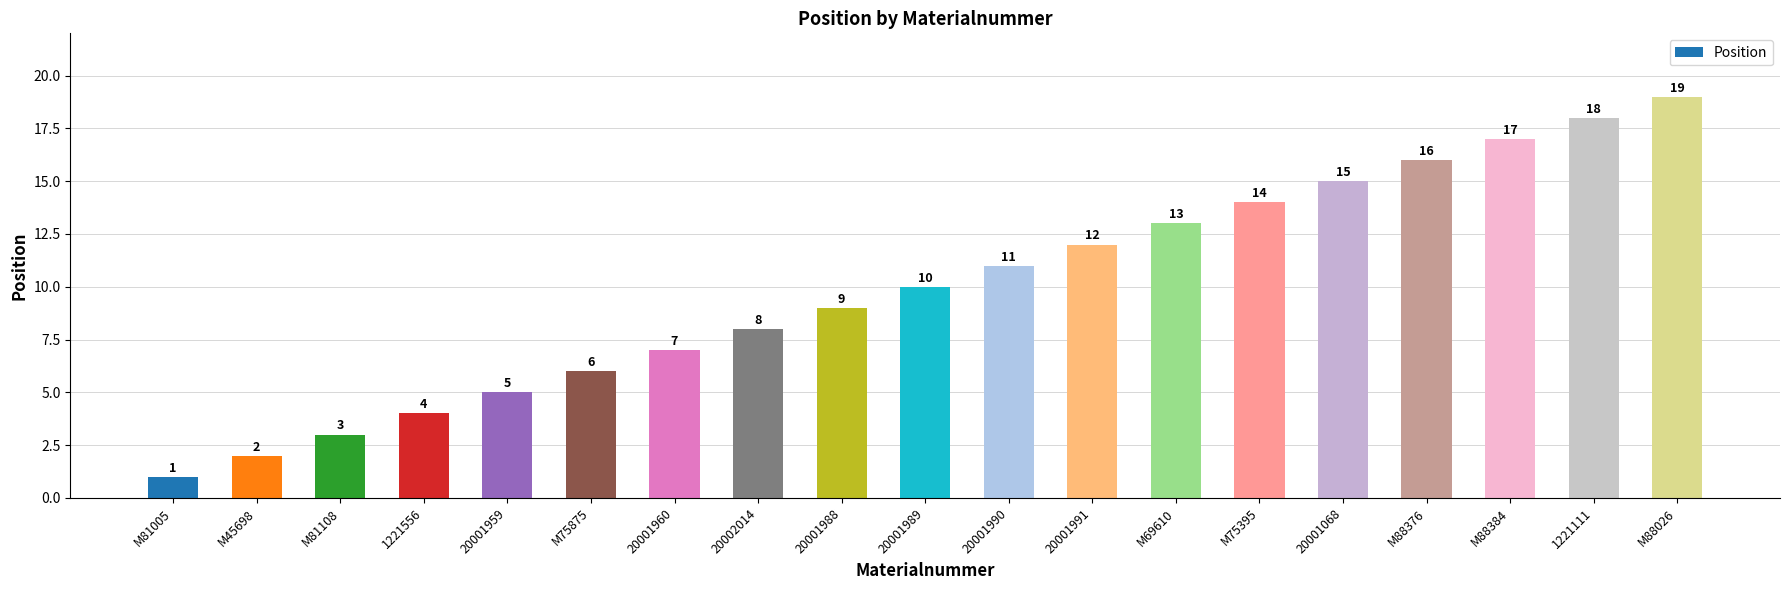

Which category has the lowest value across all series?

M81005